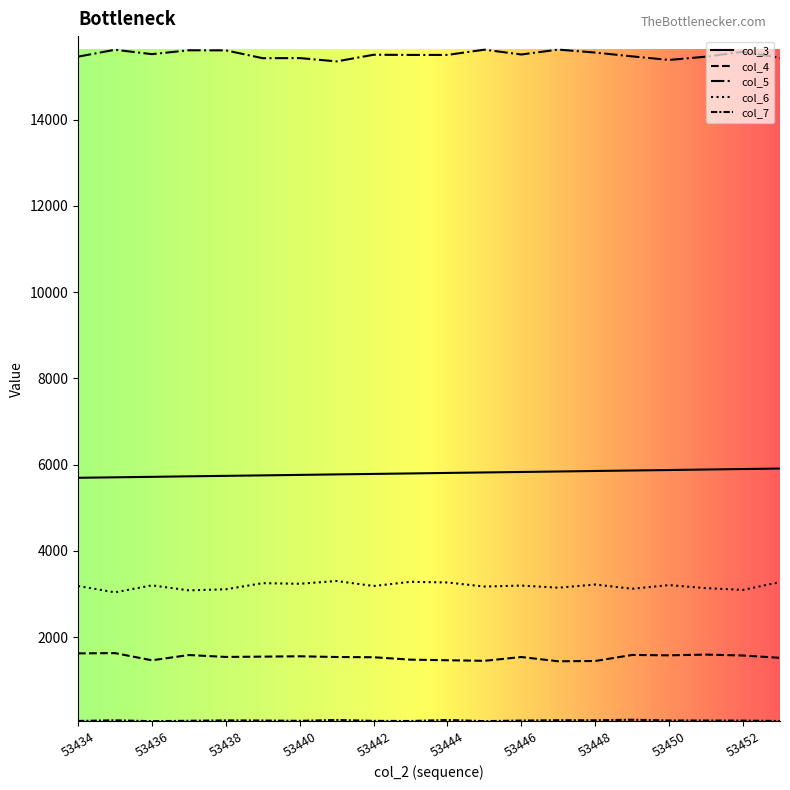

What is the average value of the col_5 series?

15508